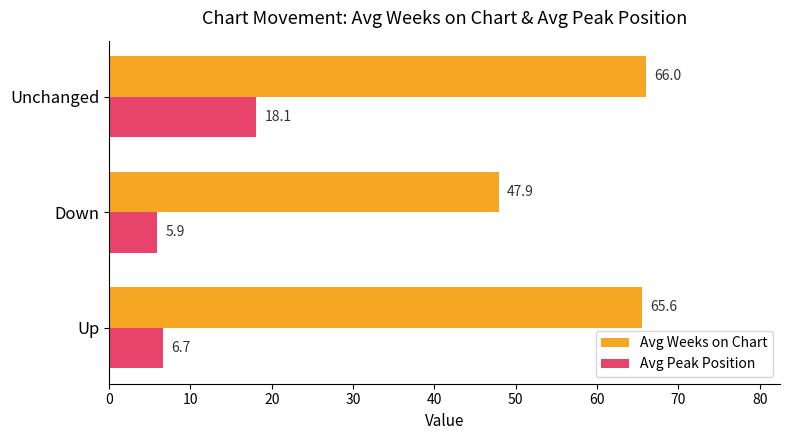

At which label is Avg Peak Position closest to 12?

Up